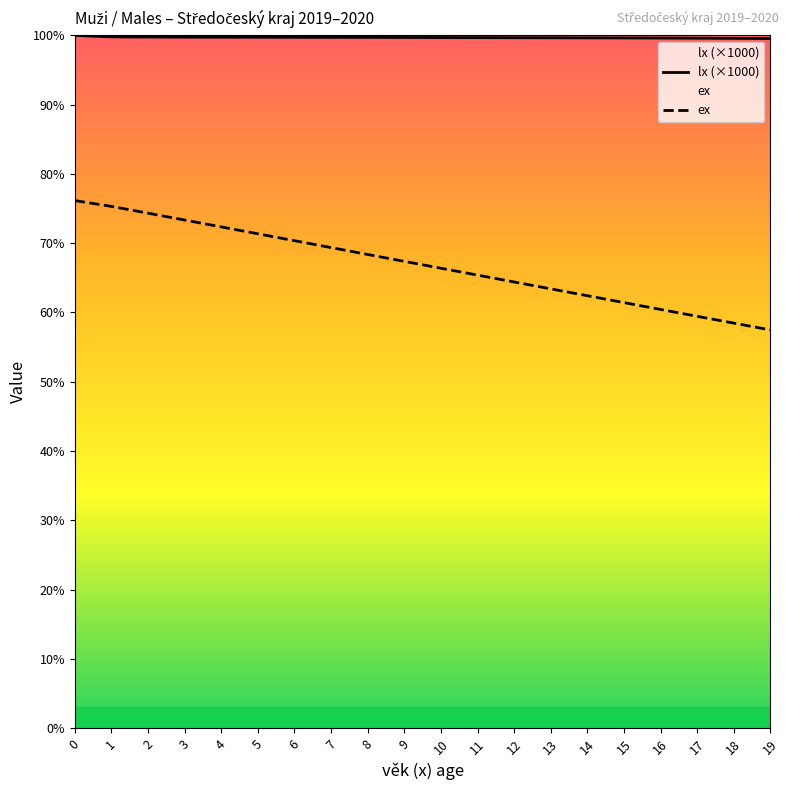

Does the chart display data point markers on the line(s)?

No